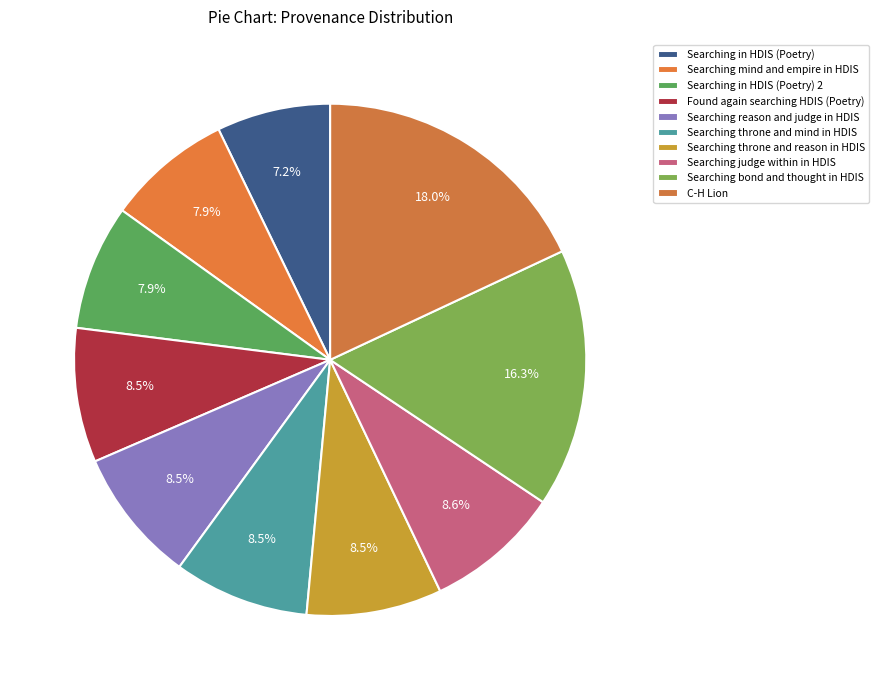

How many segments does this pie chart have?

10